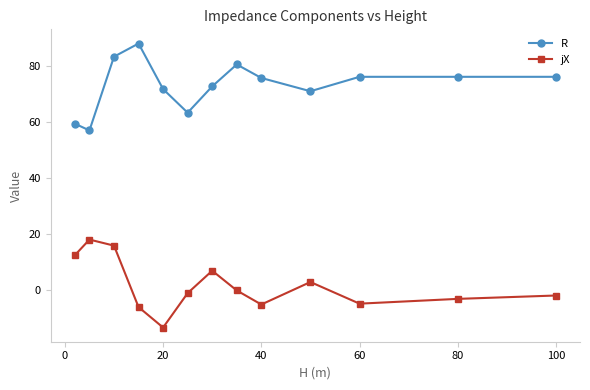

Which series has the largest total across all categories?

R